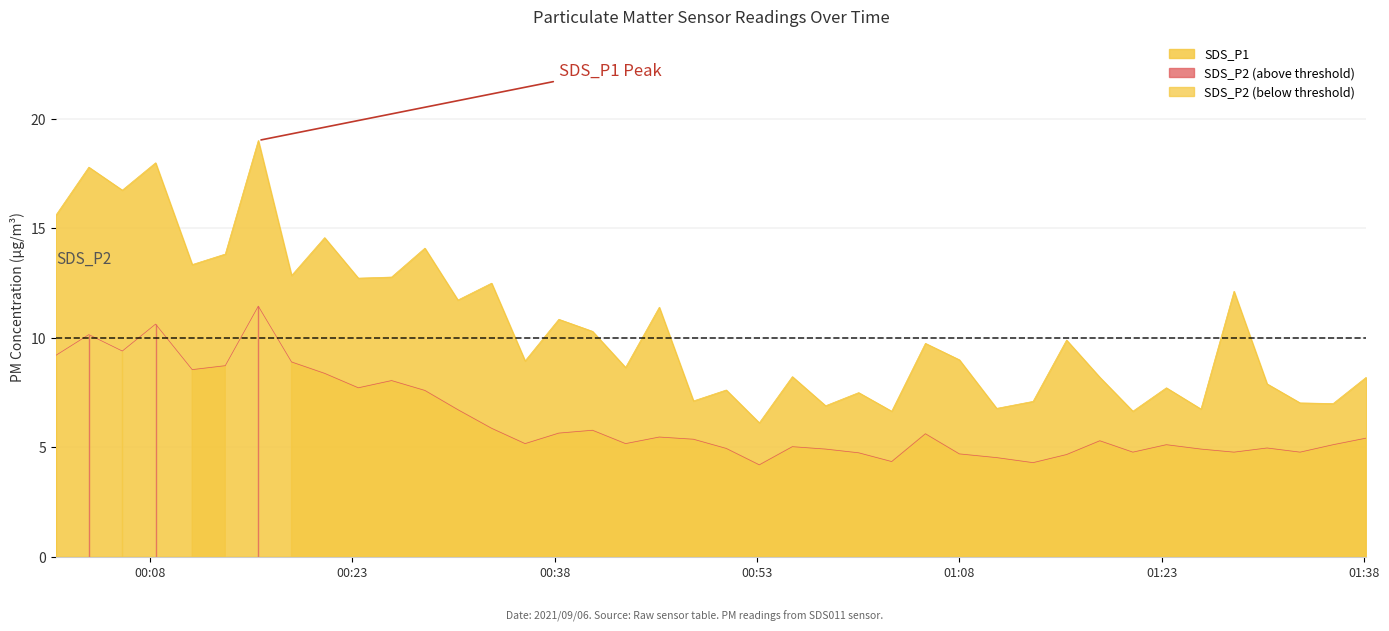

True or false: SDS_P1 and SDS_P2 intersect in this chart.

False